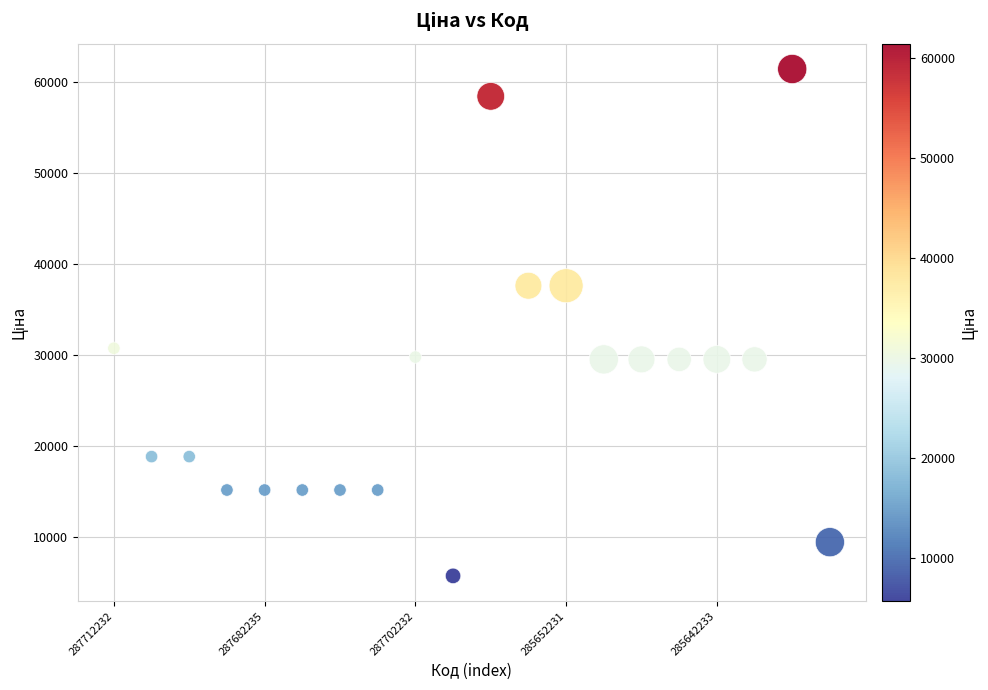

What Y value in the scatter plot is closest to 33554?

30717.1